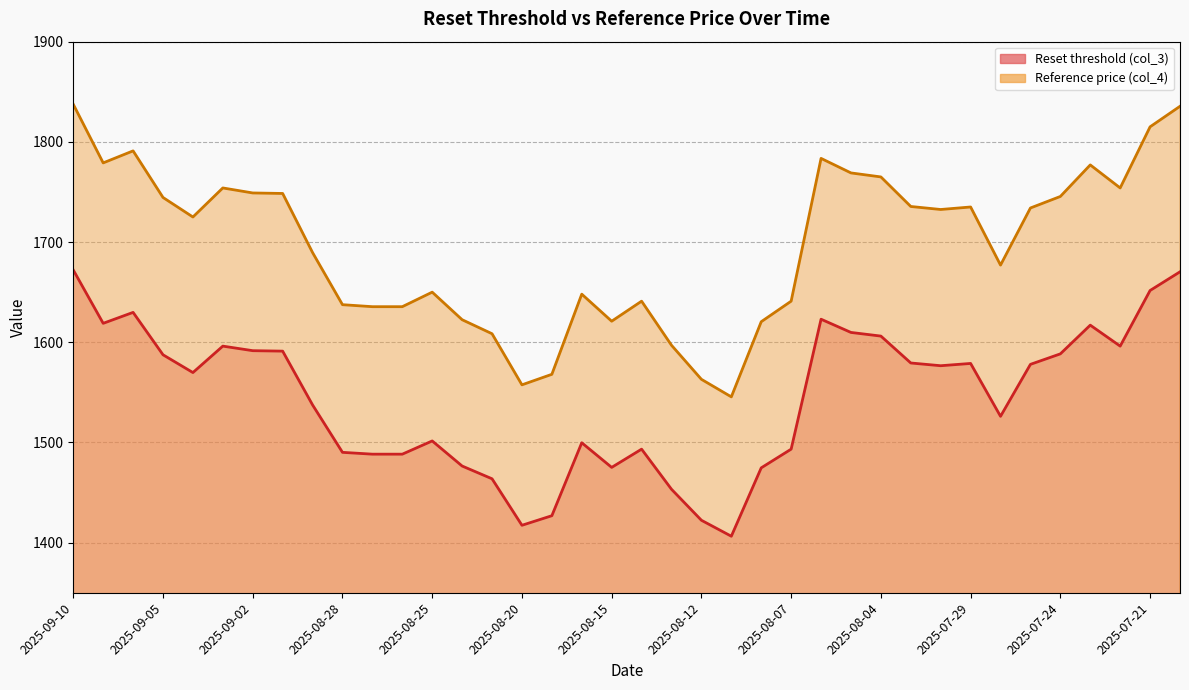

What position from the left is 13?

14